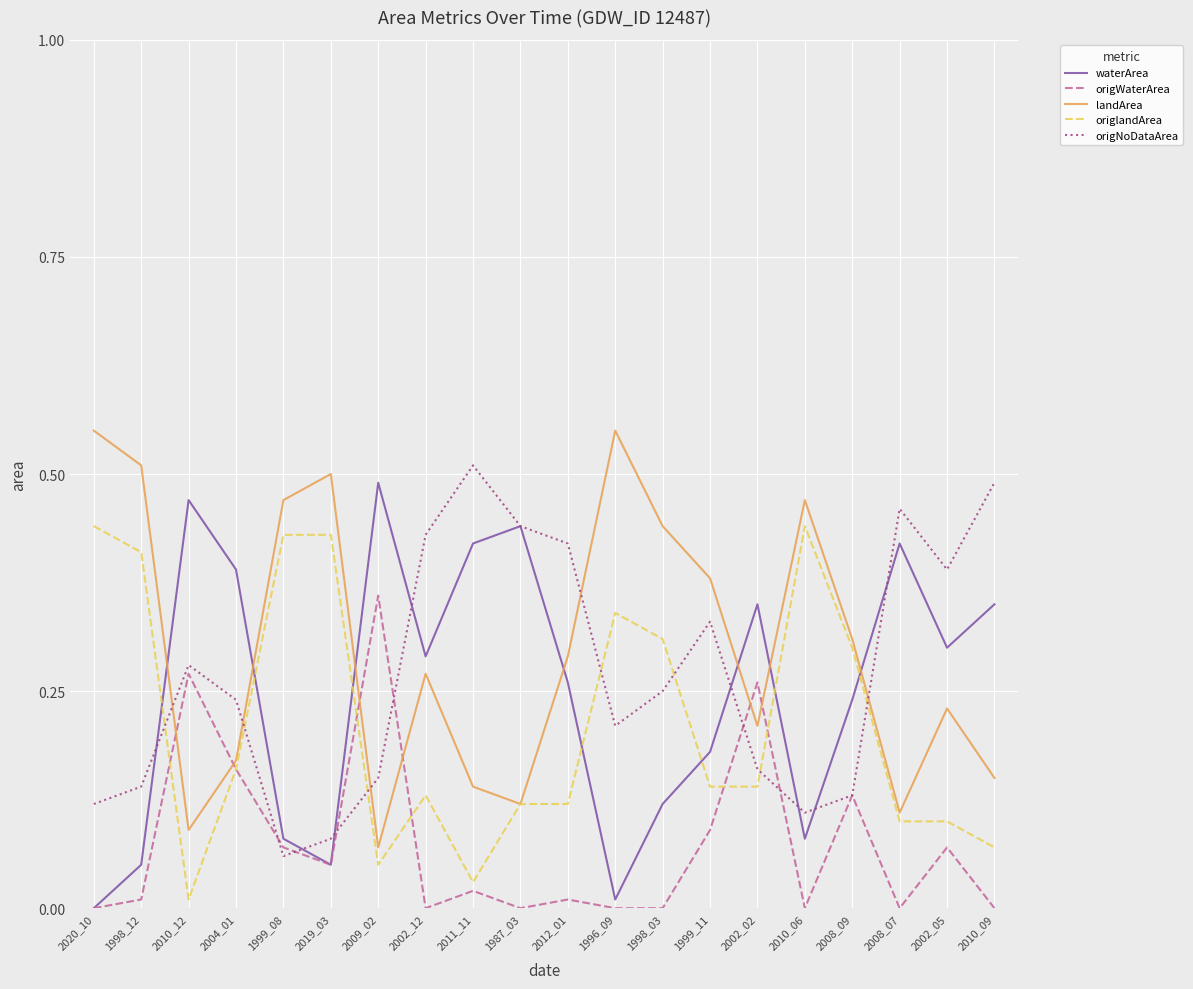

Is this an area chart (filled region under the line)?

No